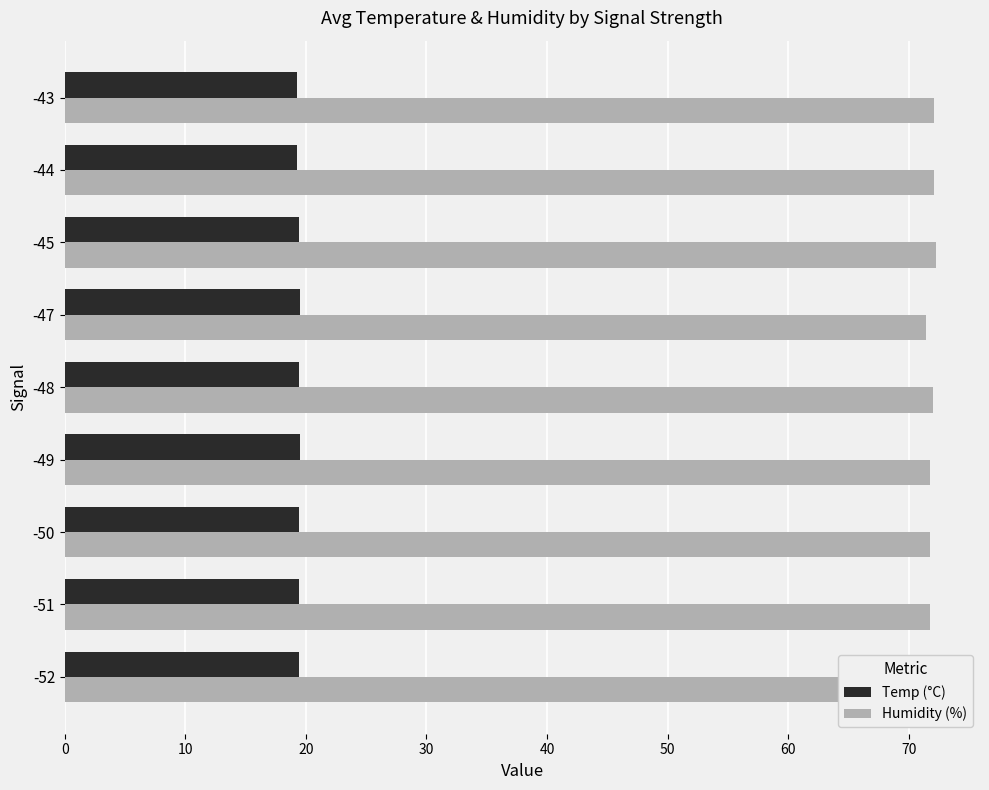

What is the total value across all series at -50?

91.2